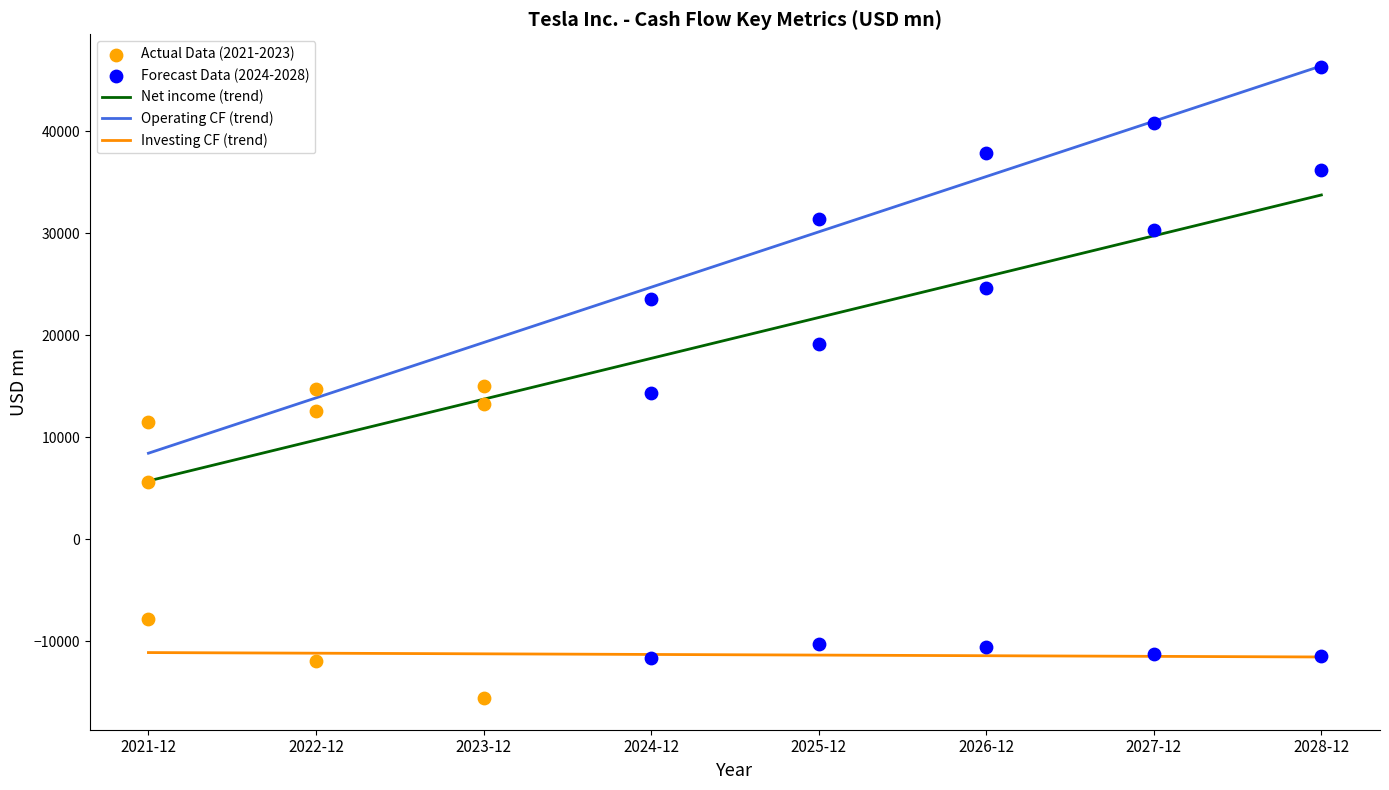

Which series reaches the maximum Y coordinate?

Net cash from operations